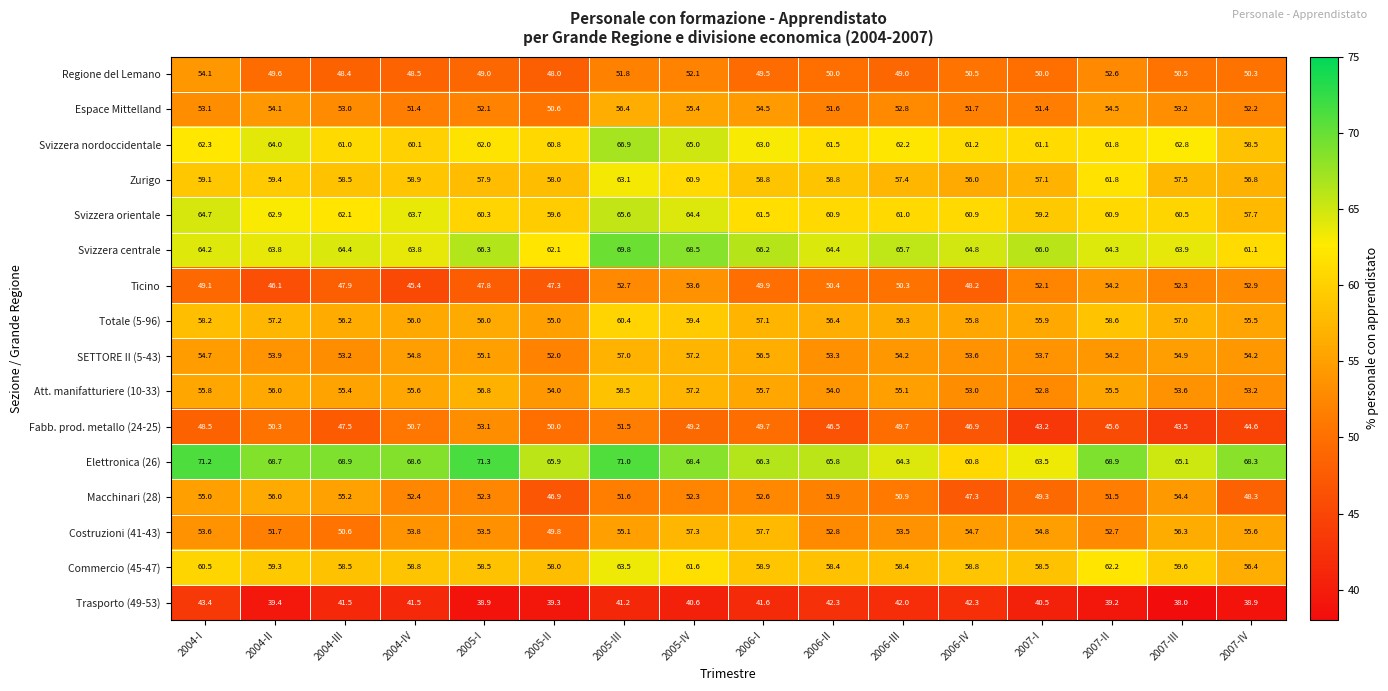

Is it true that Svizzera orientale equals 84.0 at 2004-IV?

False